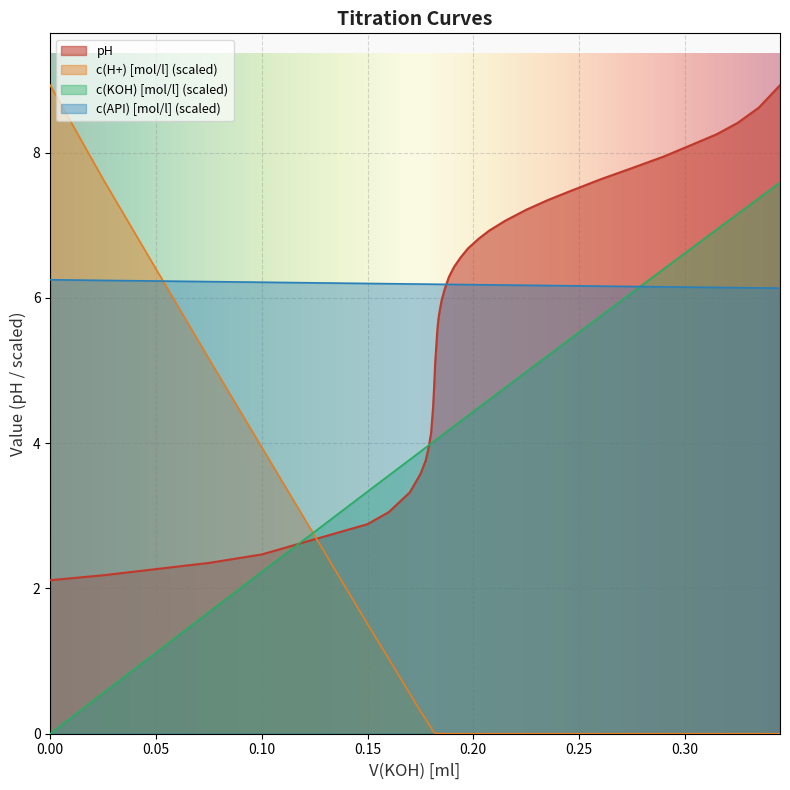

Which series has the largest range (max minus min)?

c(H+) [mol/l] (scaled)